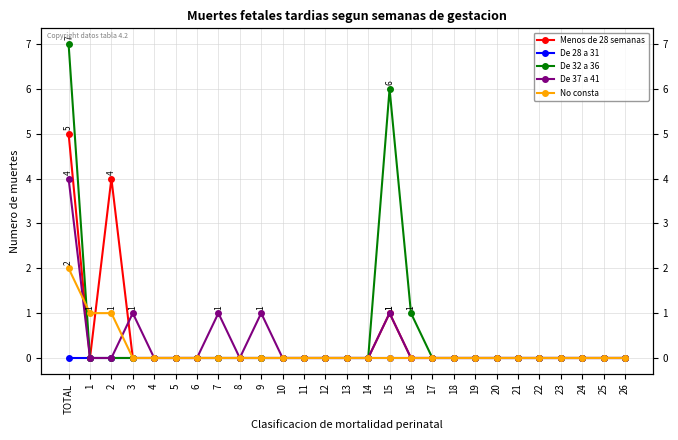

At 12, list the series in order from smallest to largest.

Menos de 28 semanas, De 28 a 31, De 32 a 36, De 37 a 41, No consta